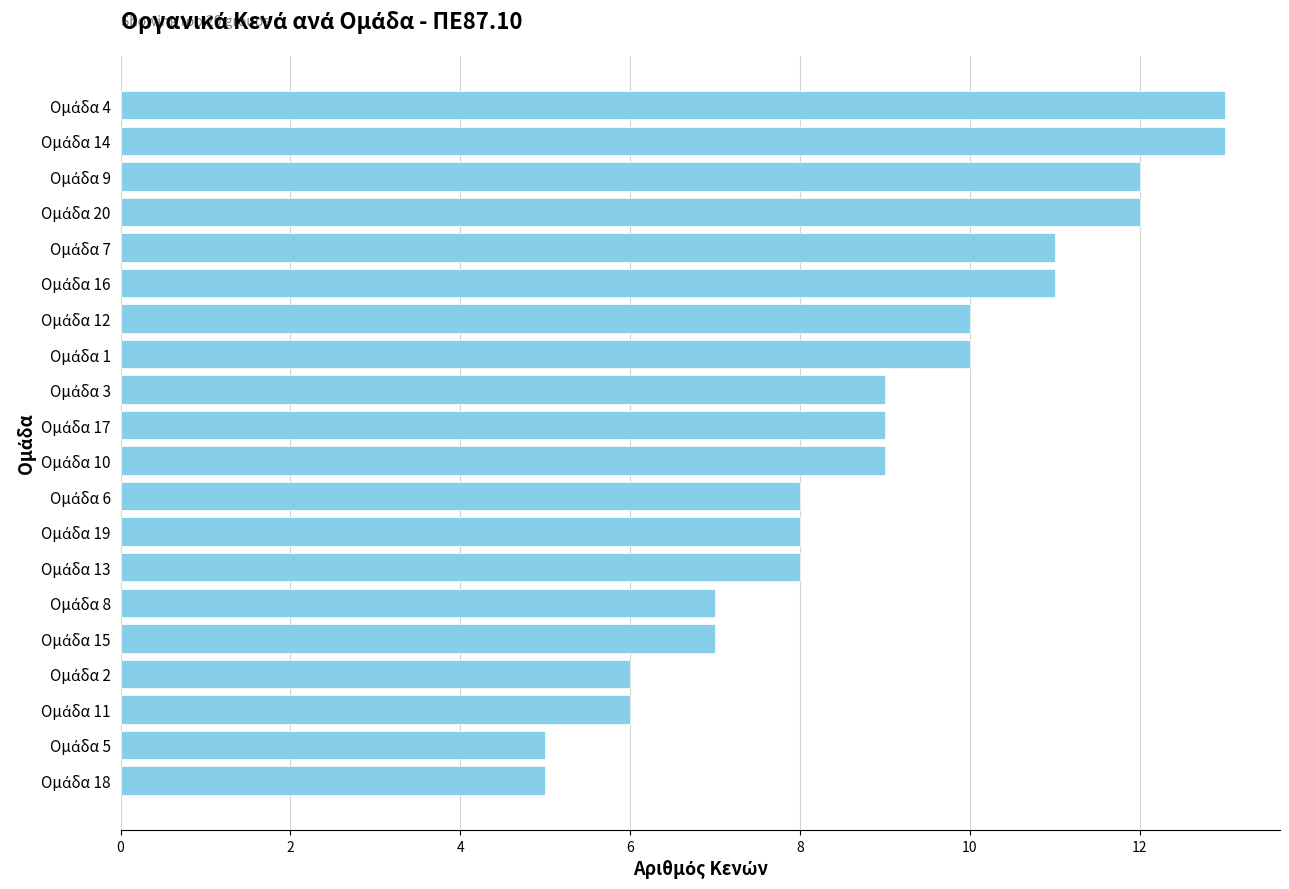

What is the difference between the second highest and minimum values?

8